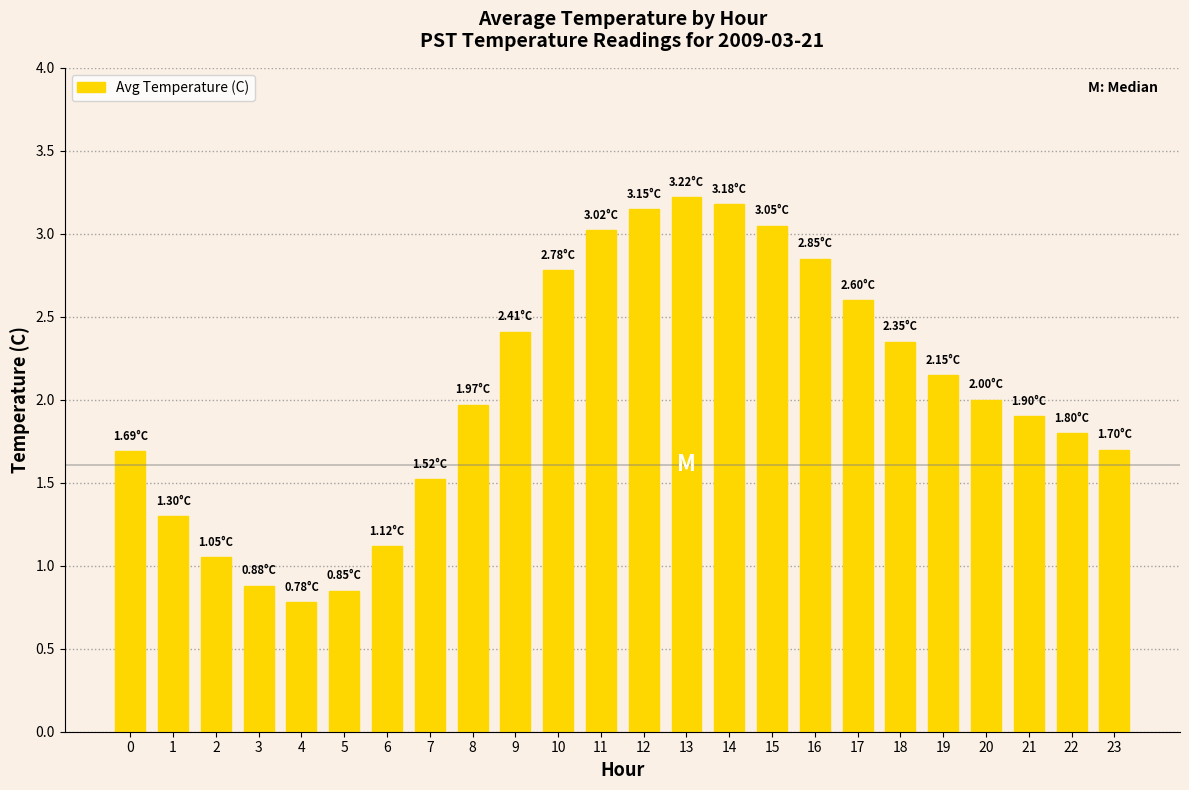

What is the sum of all values?

49.3